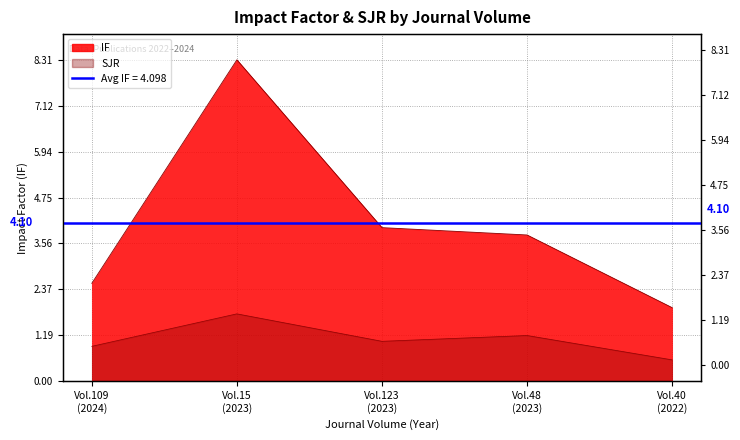

What is the total value across all series at Vol.15 (2023)?

10.1